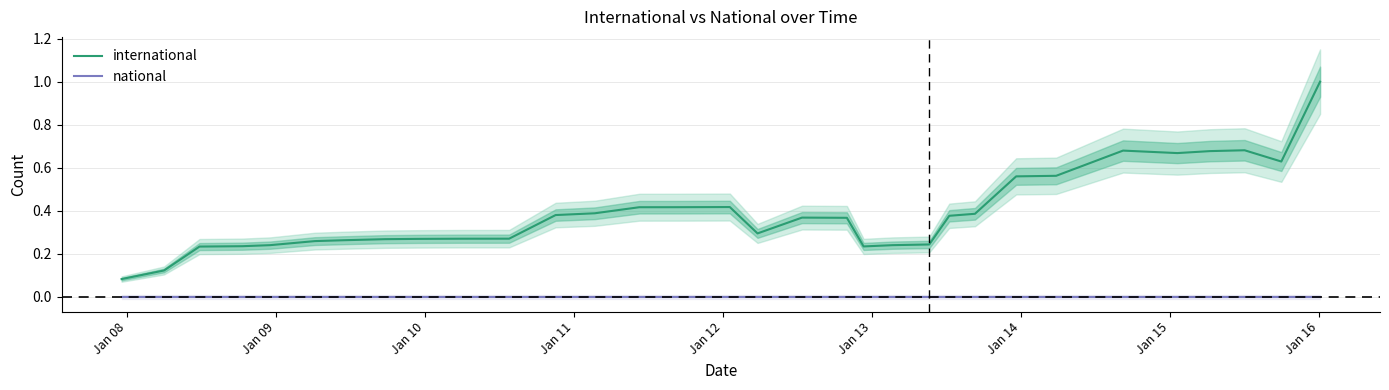

In international, how many points are higher than both neighbors (excluding endpoints)?

4